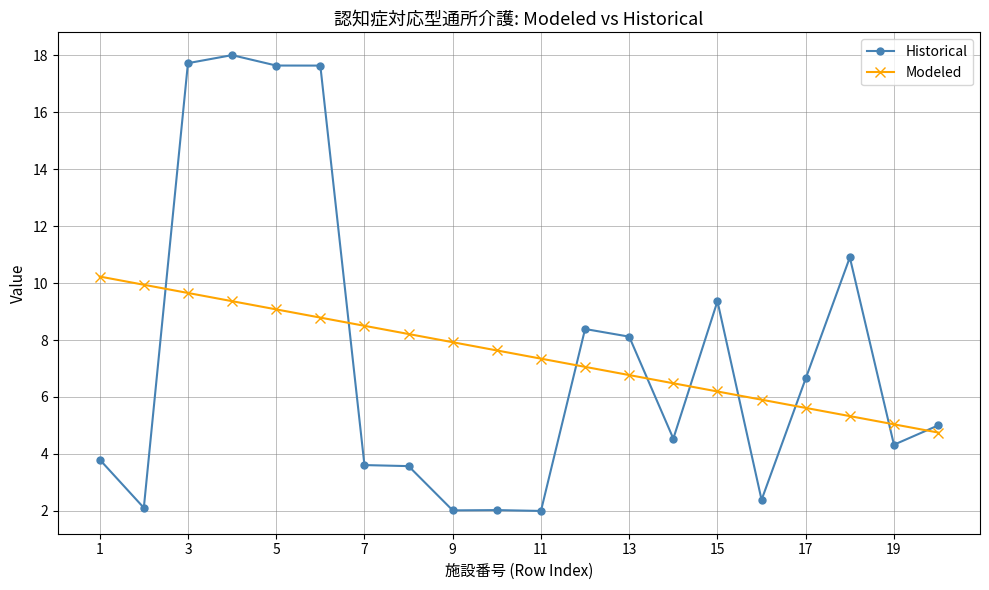

In Historical, how many points are lower than both neighbors (excluding endpoints)?

6